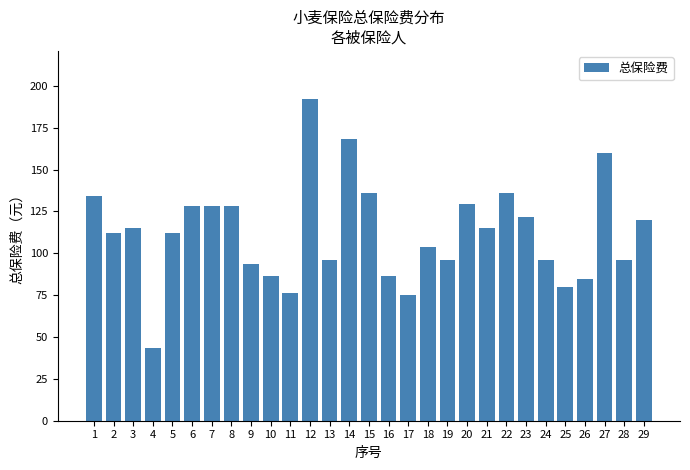

The value at 6 is 171.3. True or false?

False